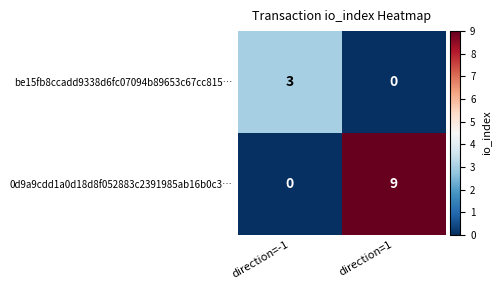

Count the number of categories in the chart.

2